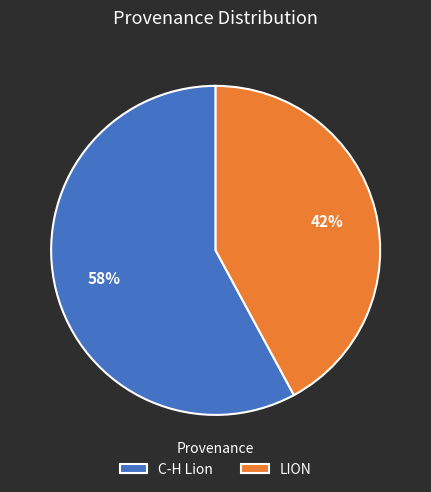

To the nearest percent, what percentage of the pie is LION?

42%